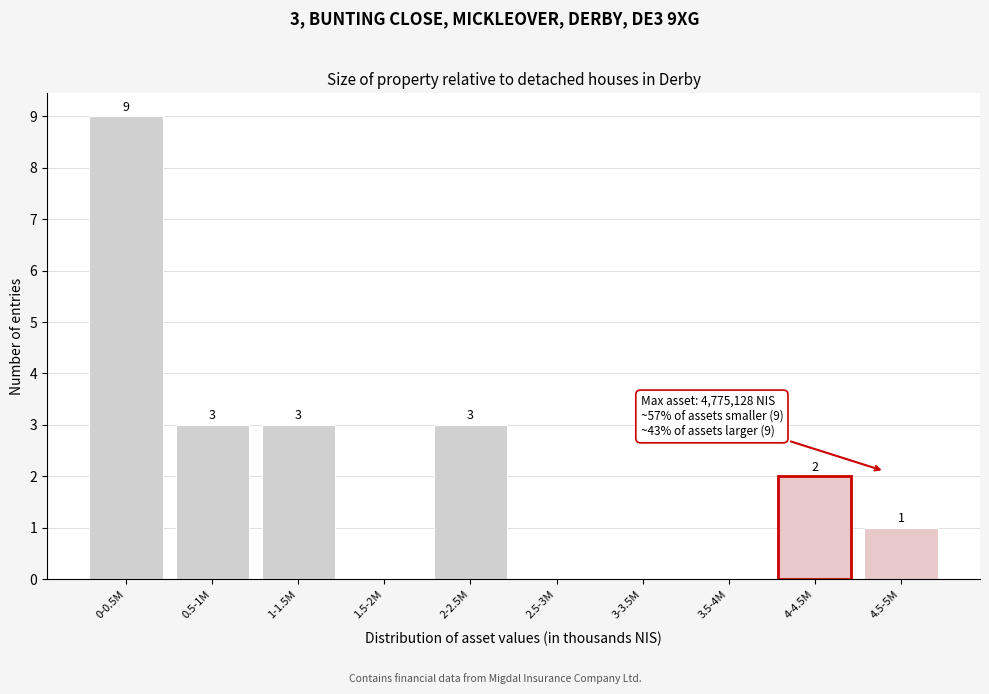

Reading left to right, transcribe all the data shown in this chart.

0-0.5M=9	0.5-1M=3	1-1.5M=3	1.5-2M=0	2-2.5M=3	2.5-3M=0	3-3.5M=0	3.5-4M=0	4-4.5M=2	4.5-5M=1